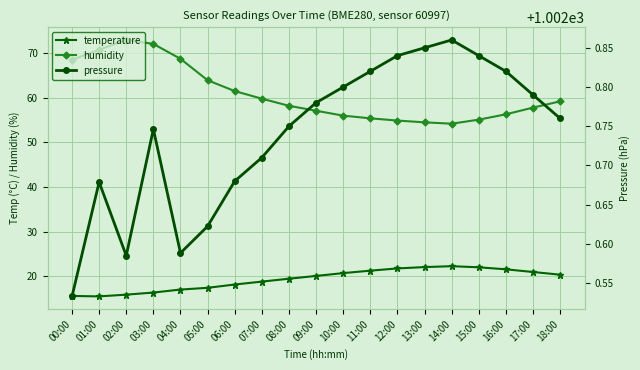

Is the value of humidity at 04:00 greater than the value of temperature at 15:00?

Yes